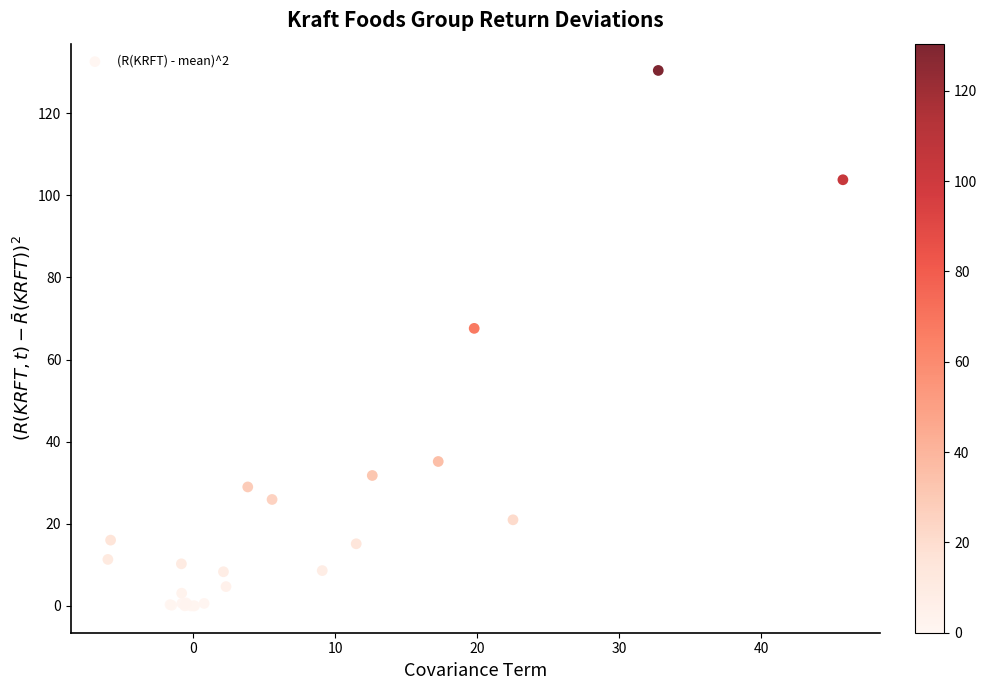

What Y value in the scatter plot is closest to 65?

67.6